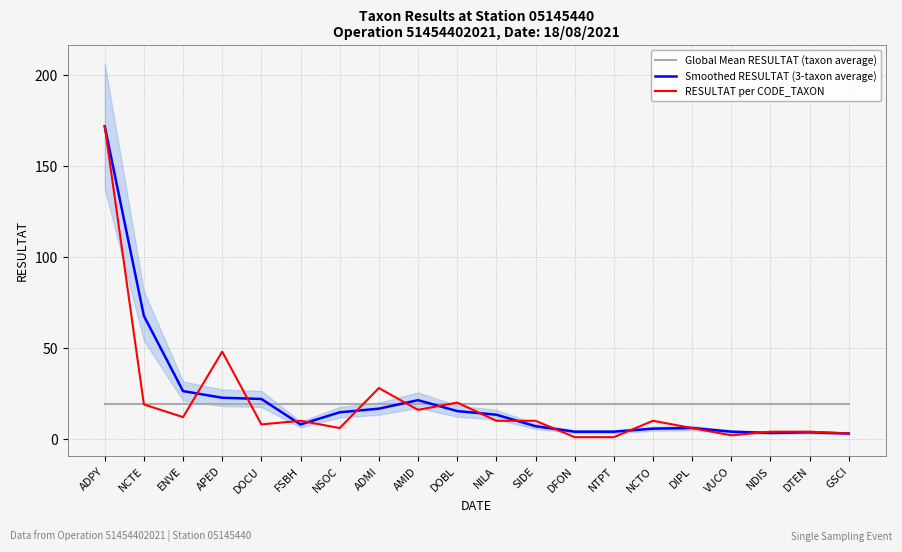

True or false: Global Mean RESULTAT (taxon average) has more than 1 points higher than both neighbors.

False